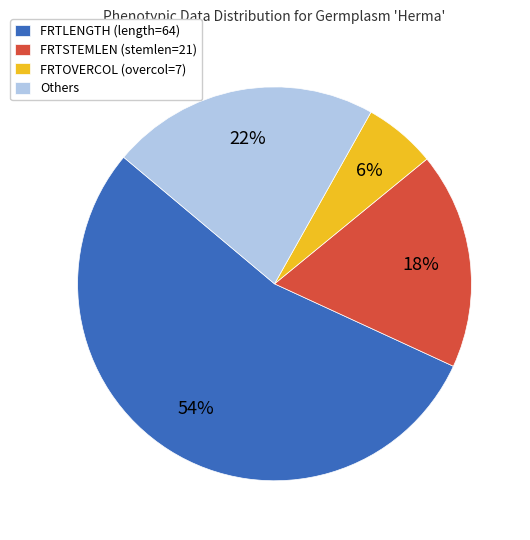

To the nearest percent, what is the difference between the largest and smallest slice percentages?

48%